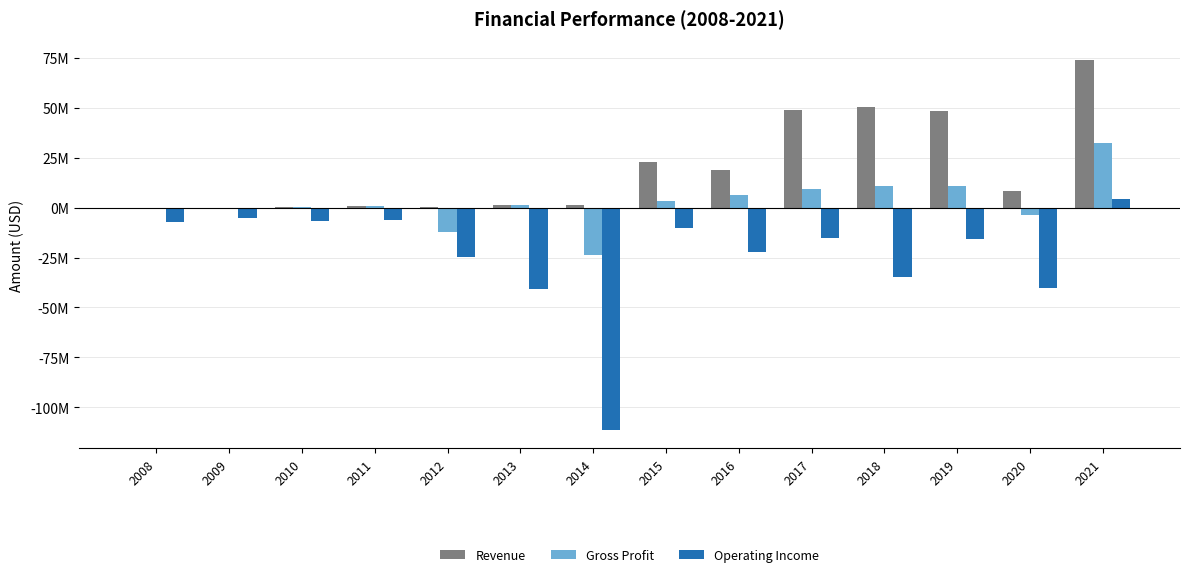

What is the total value across all series at 2009?

-5297000